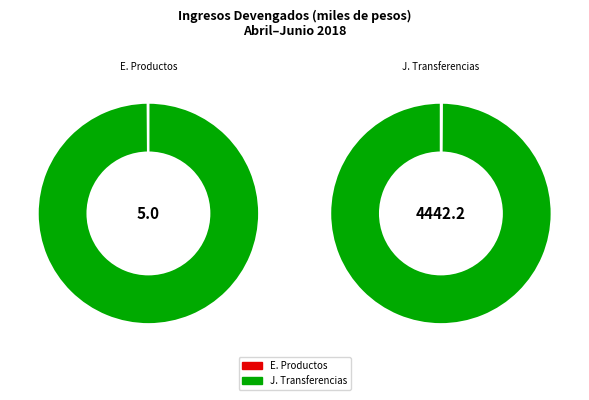

Is there any slice that represents more than half of the pie?

Yes